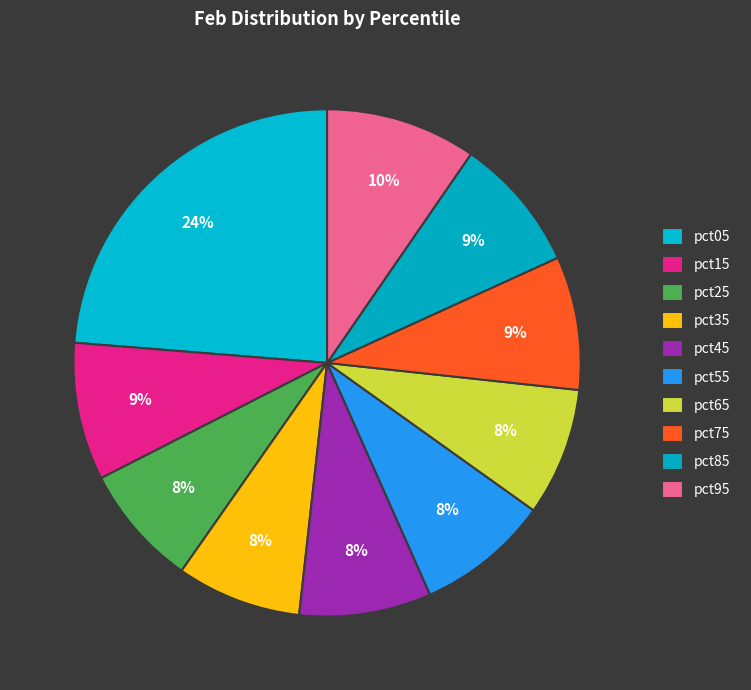

Count the number of slices in the pie.

10